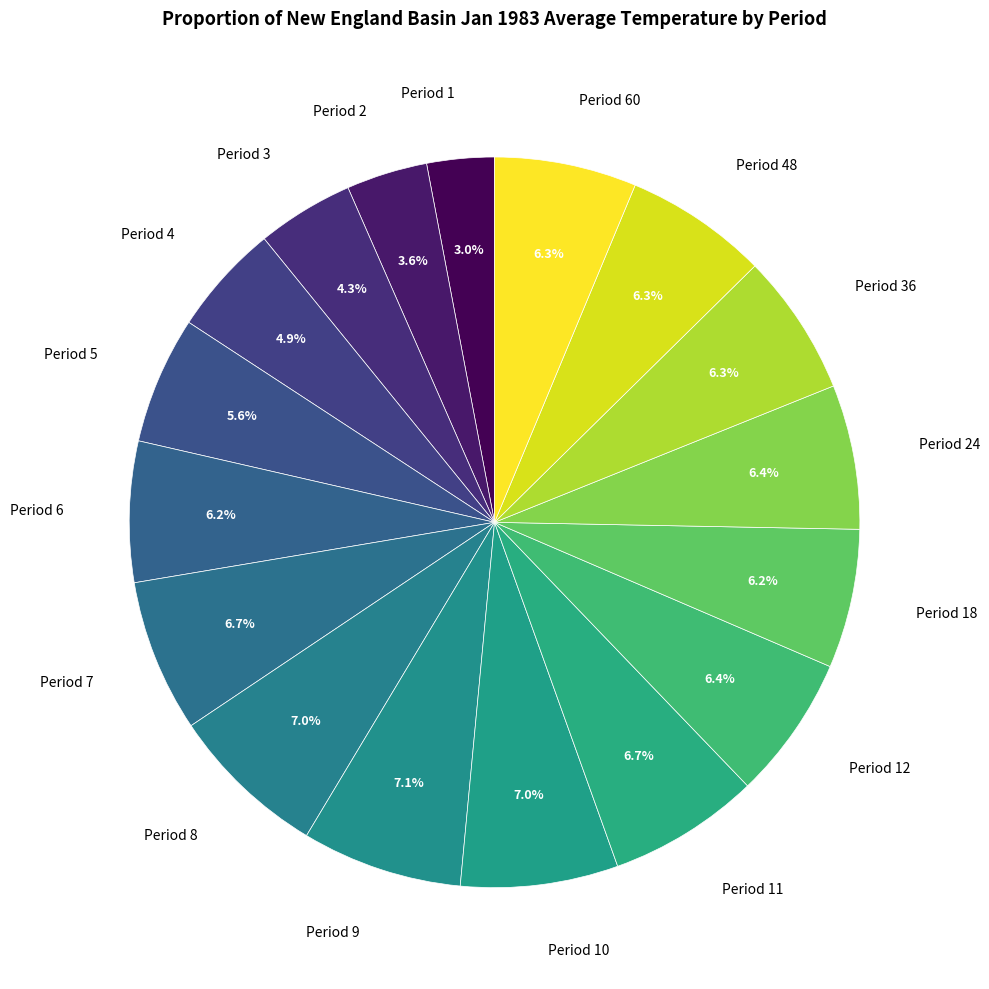

To the nearest percent, what is the difference between the Period 2 and Period 4 slice percentages?

1%